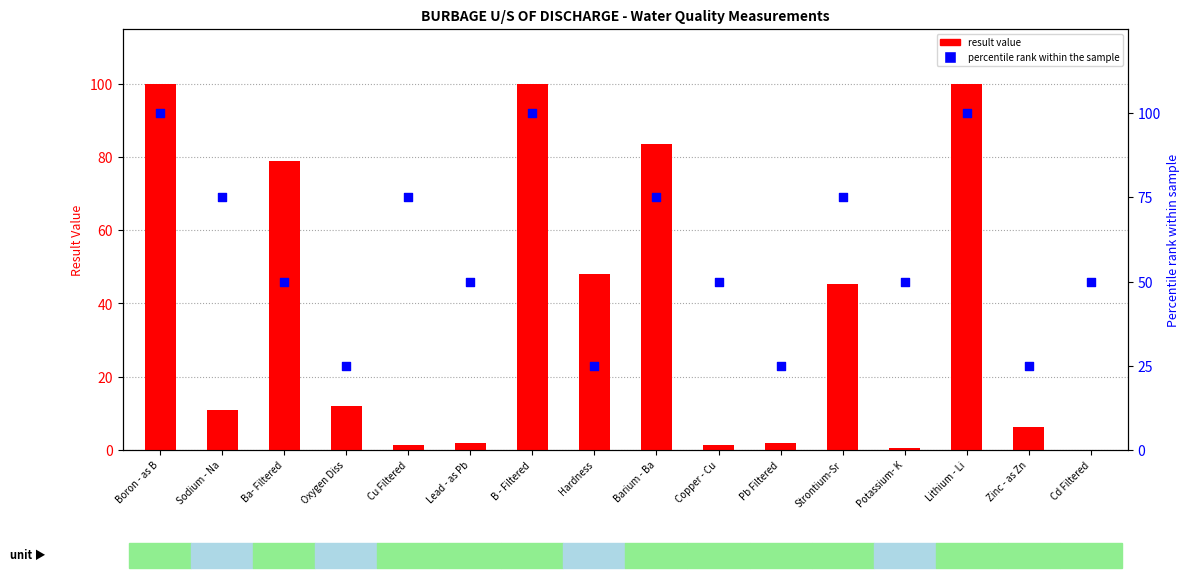

Which series has the widest spread of Y values?

result value